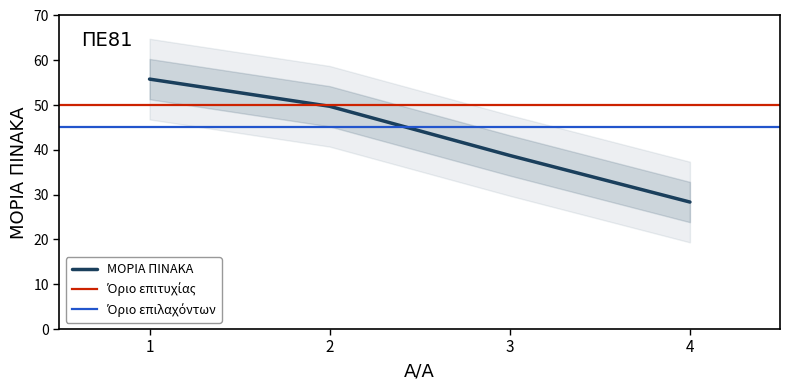

Approximately how many times larger is the value at 2 compared to 1?

0.9